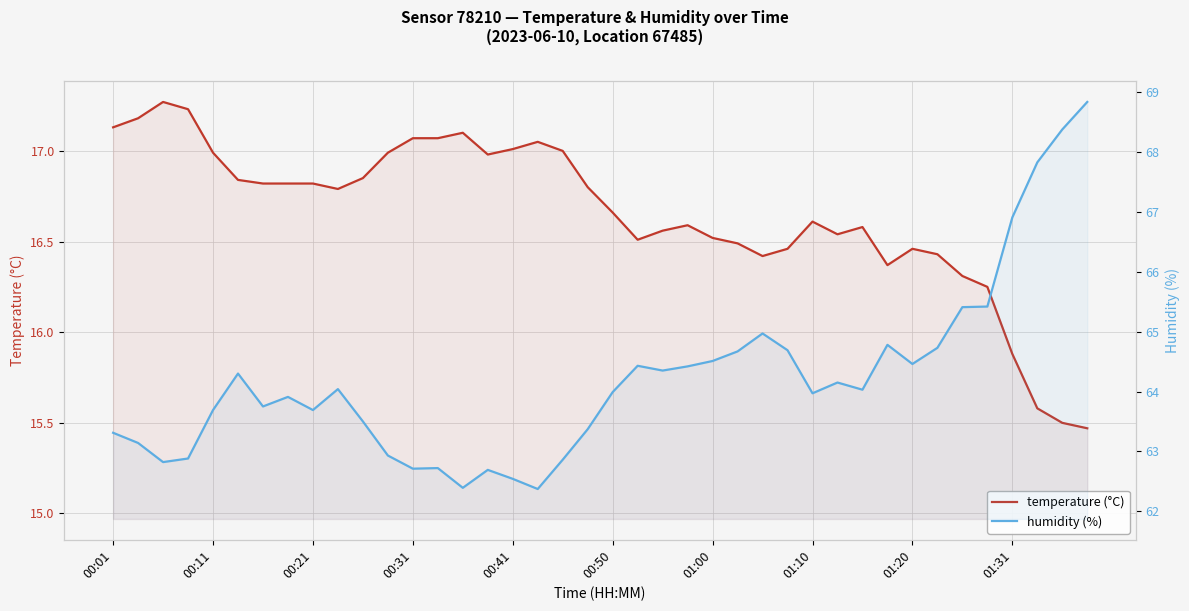

Does the chart have visible grid lines?

Yes